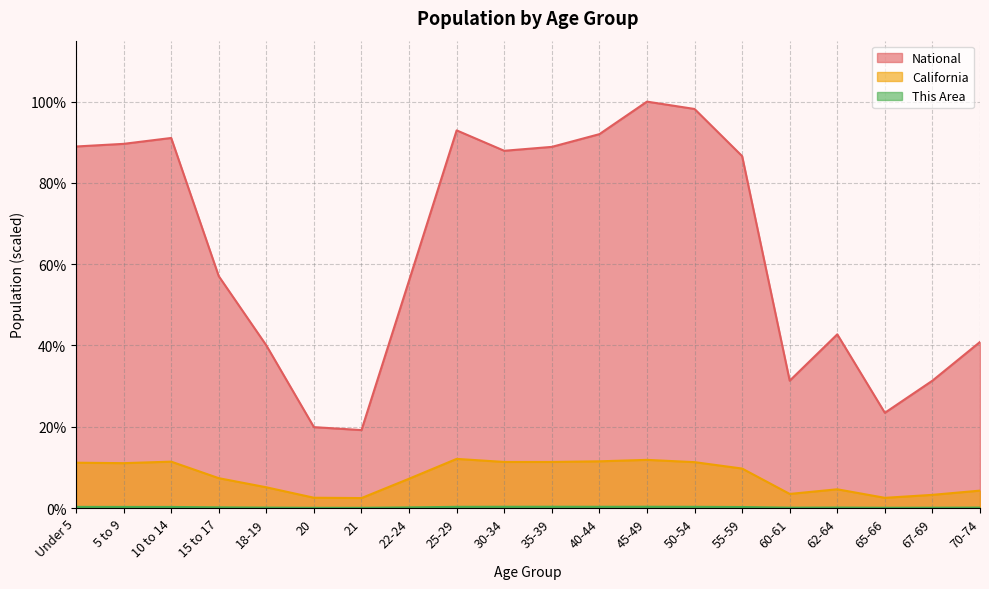

Which series has the largest total across all categories?

National